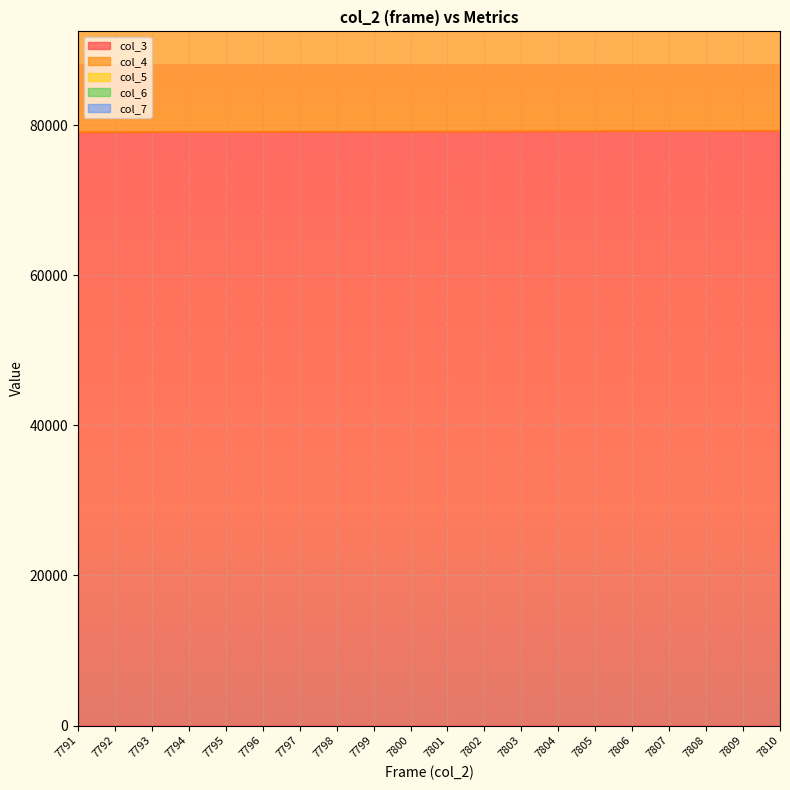

True or false: col_4 and col_3 cross at least once.

False